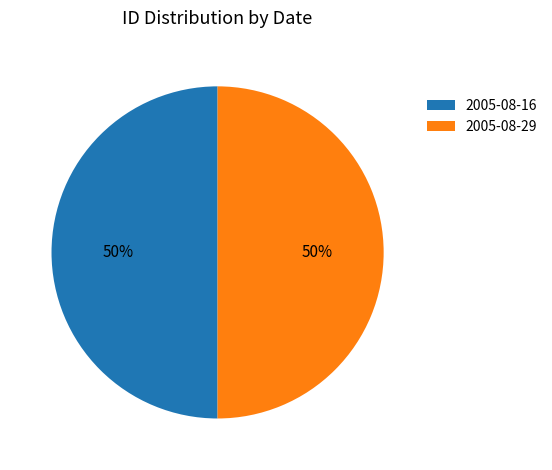

Is it true that 2005-08-29 is 56% of the pie?

False